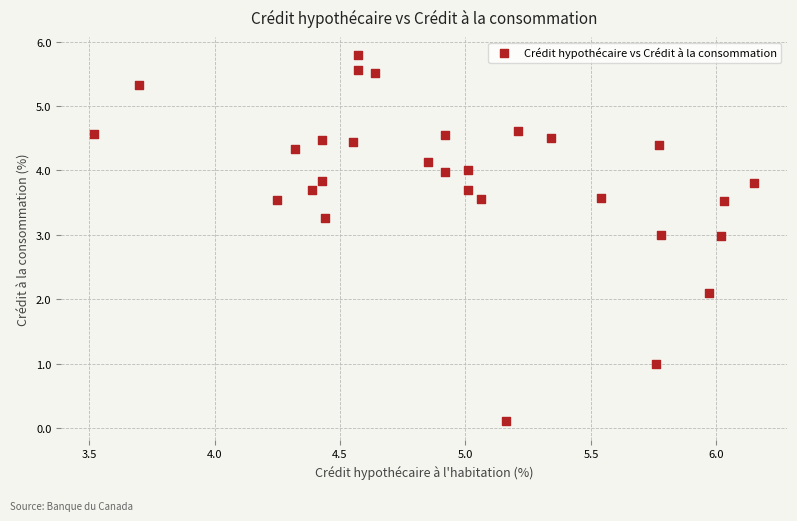

What is the range of Y values (max minus min)?

5.7